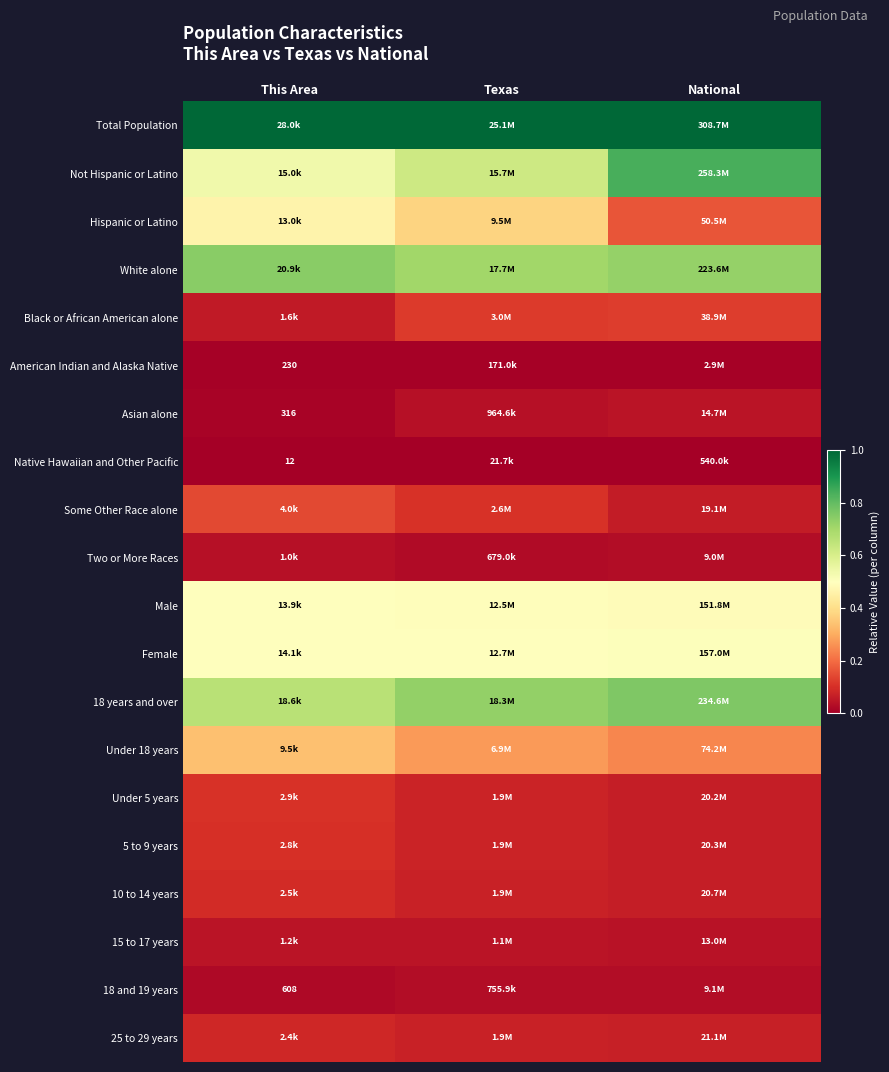

The value of 18 and 19 years at This Area is 0.0. True or false?

True